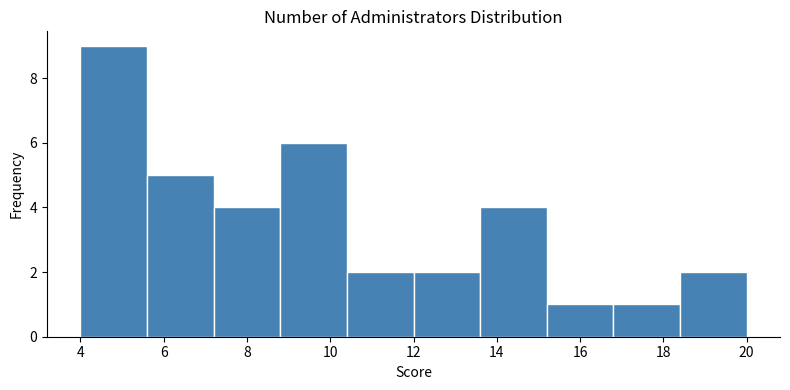

Reading left to right, transcribe this chart: for each bar, give the range it covers on the x-axis and its height. The values are not printed on the chart, so give them approximately, as read against the axis.

4.0 to 5.6: 9
5.6 to 7.2: 5
7.2 to 8.8: 4
8.8 to 10.4: 6
10.4 to 12.0: 2
12.0 to 13.6: 2
13.6 to 15.2: 4
15.2 to 16.8: 1
16.8 to 18.4: 1
18.4 to 20.0: 2